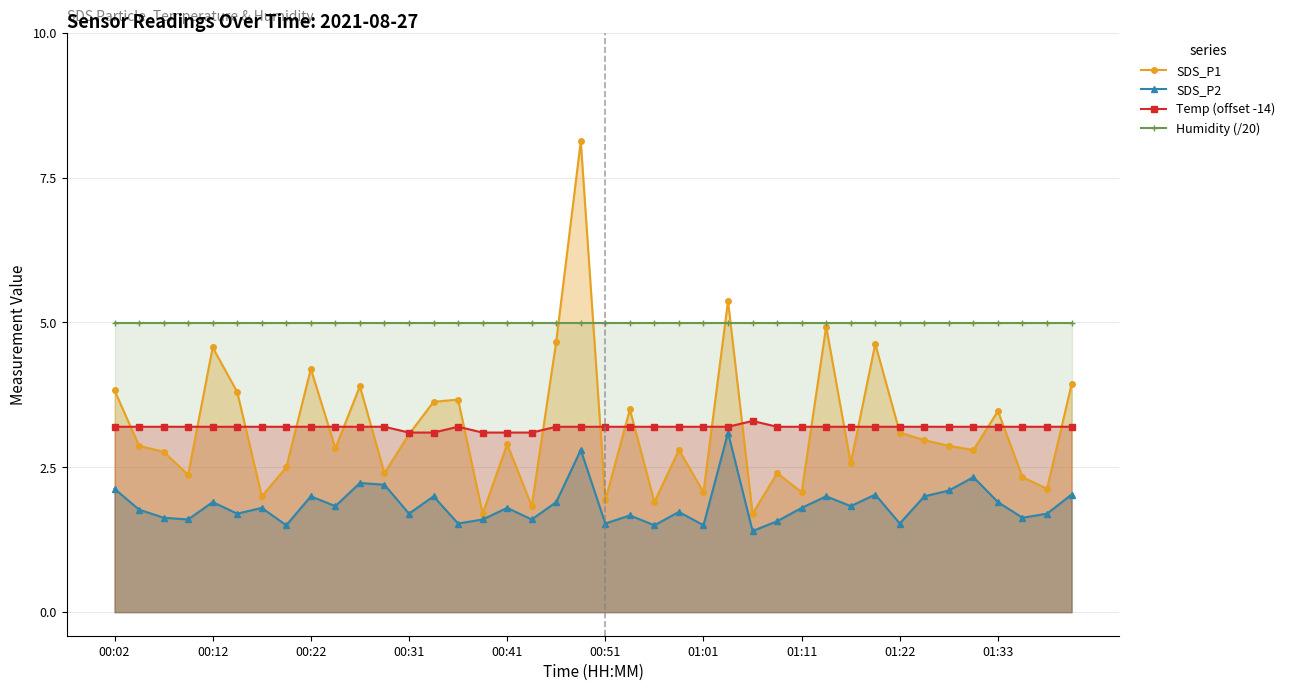

What is the average value of the SDS_P1 series?

3.2